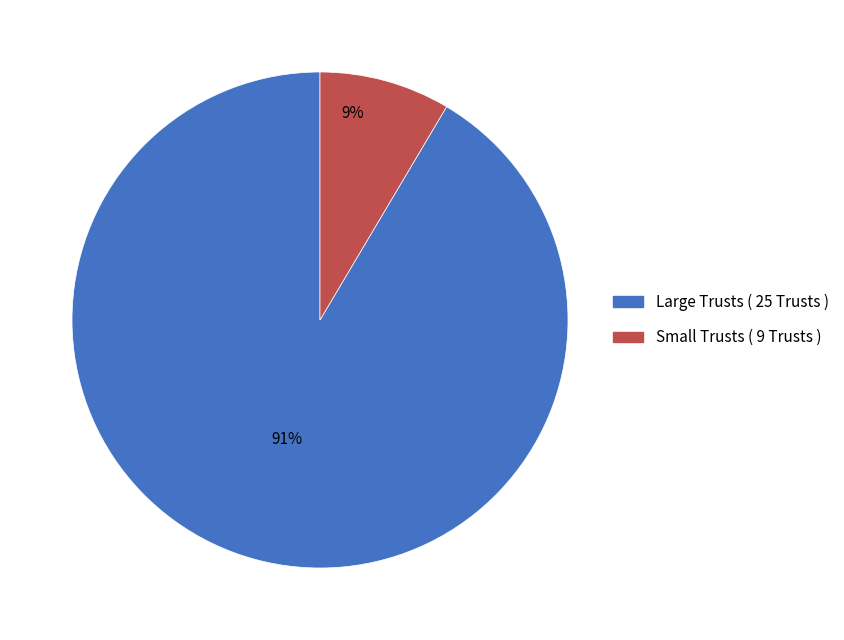

The Large Trusts ( 25 Trusts ) slice represents 91% of the pie. True or false?

True